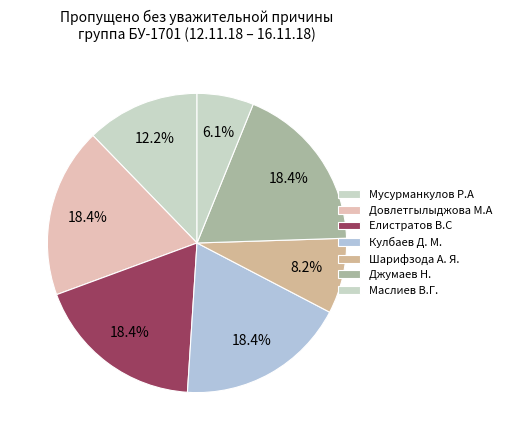

Count the number of slices in the pie.

7